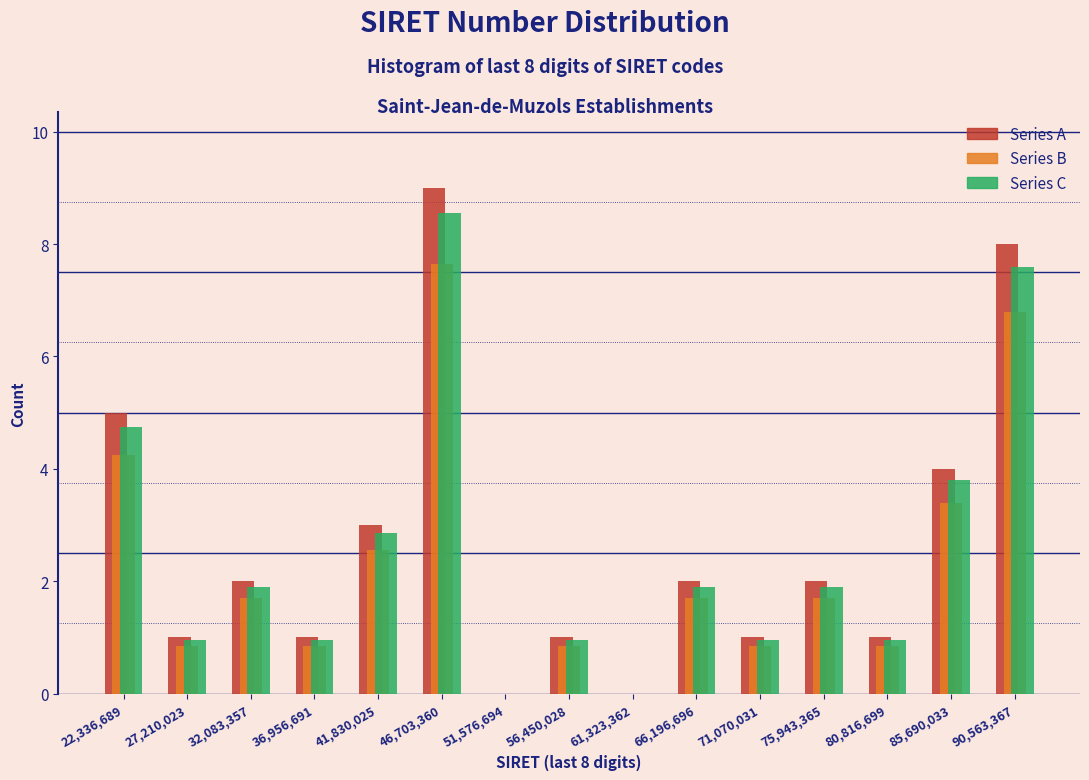

In the Series C series, which range on the x-axis has the tallest bar?

44500000 to 49000000